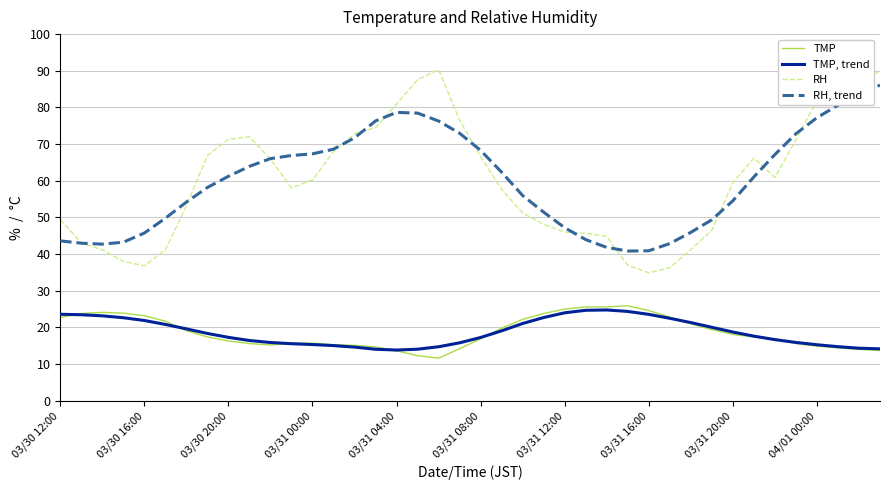

What is the difference between the maximum and minimum values in the TMP, trend series?

10.9